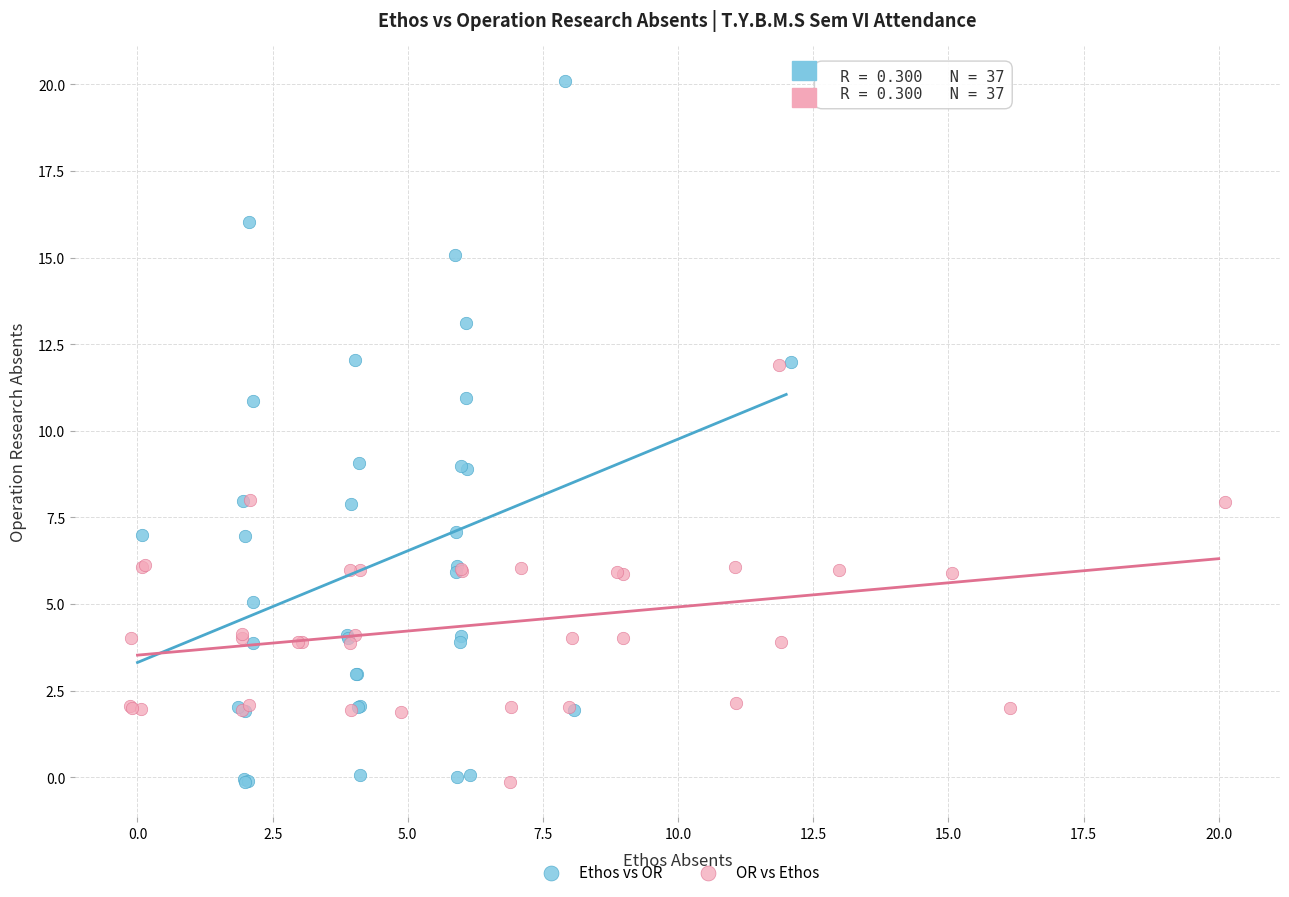

Which series has the widest spread of Y values?

Ethos vs OR